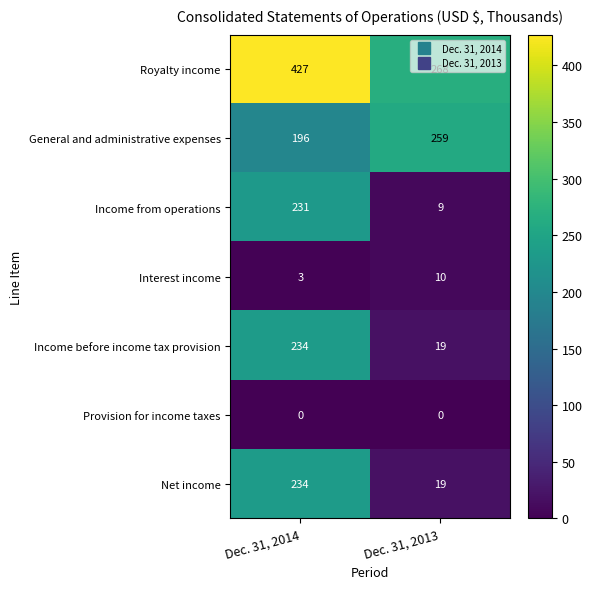

What is the sum of all Income before income tax provision values?

253